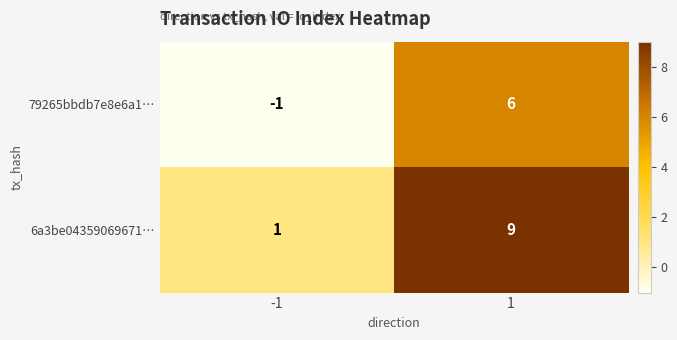

What is the sum of the 6a3be04359069671… values at 1 and -1?

10